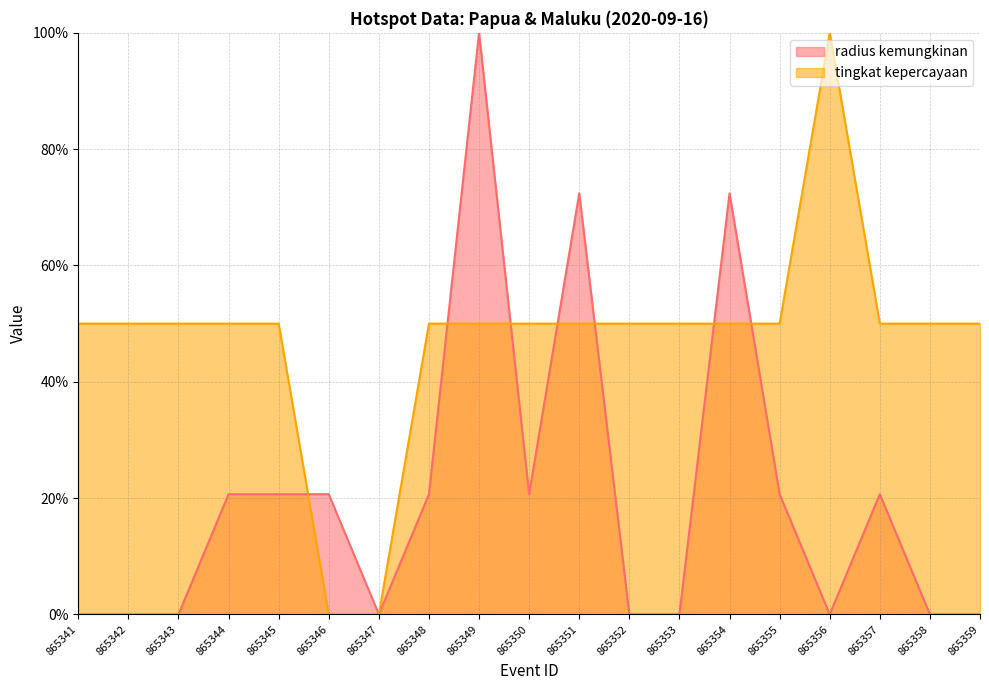

What is the average value of the radius kemungkinan series?

20.5